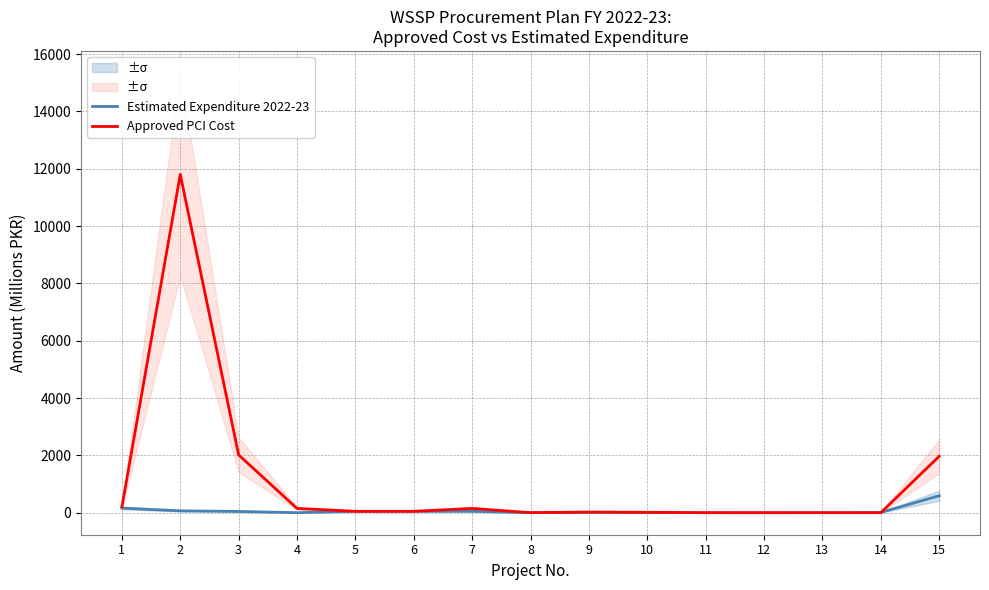

Is the value of Estimated Expenditure 2022-23 at 12 greater than the value of Approved PCI Cost at 14?

Yes